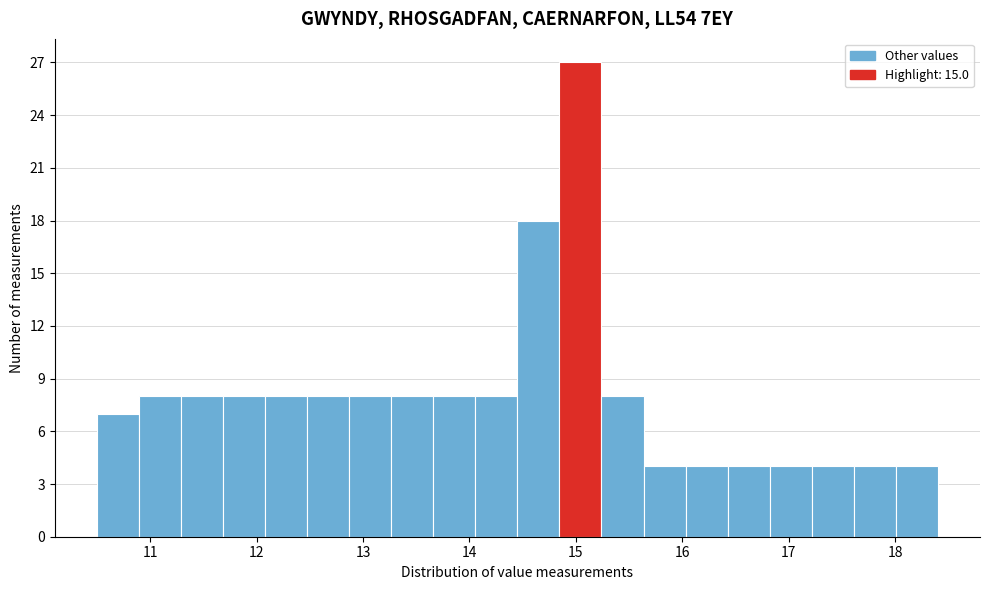

Read against the x-axis, roughly where is the centre of the tallest bar?

15.0